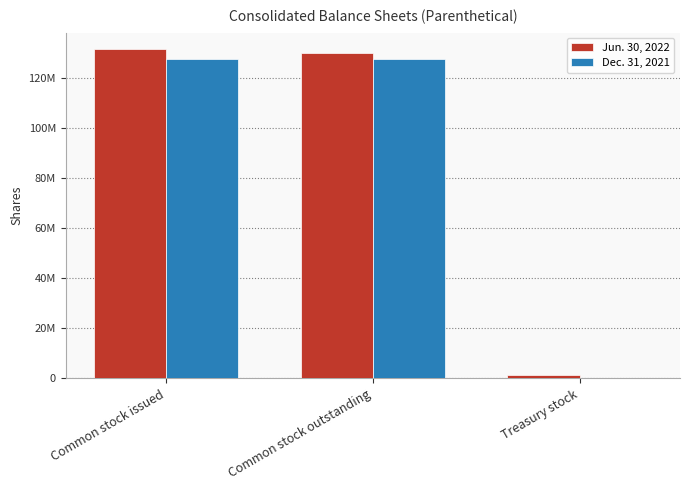

Between Common stock issued and Treasury stock, which is larger?

Common stock issued